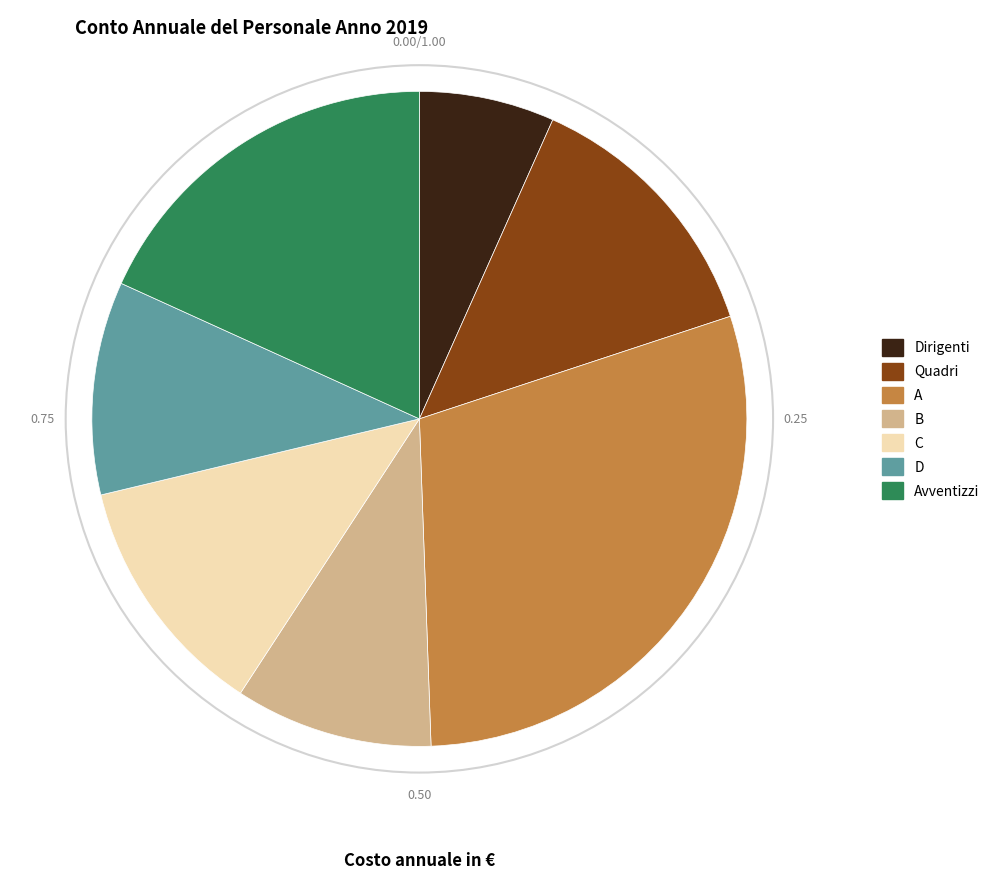

Between C and Avventizzi, which is larger?

Avventizzi